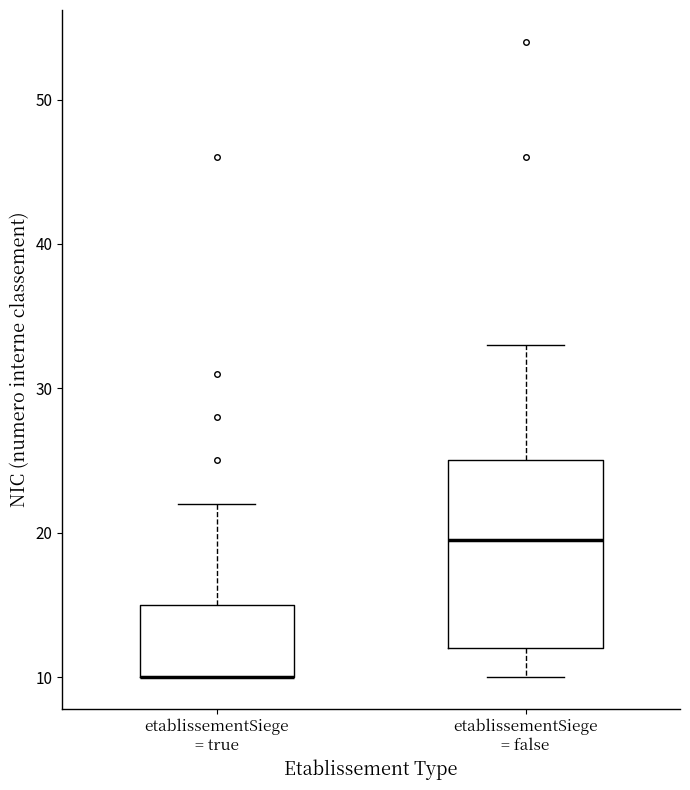

Reading left to right, transcribe this box plot: for each box, give where its median line is, the range the box spans, and where its two whiskers end, as read against the y-axis. The values are not printed on the chart, so give them approximately, as read against the axis.

etablissementSiege = true: median 10 (drawn on the box's lower edge), box 10 to 15, whiskers 10 to 22
etablissementSiege = false: median 20, box 12 to 25, whiskers 10 to 33